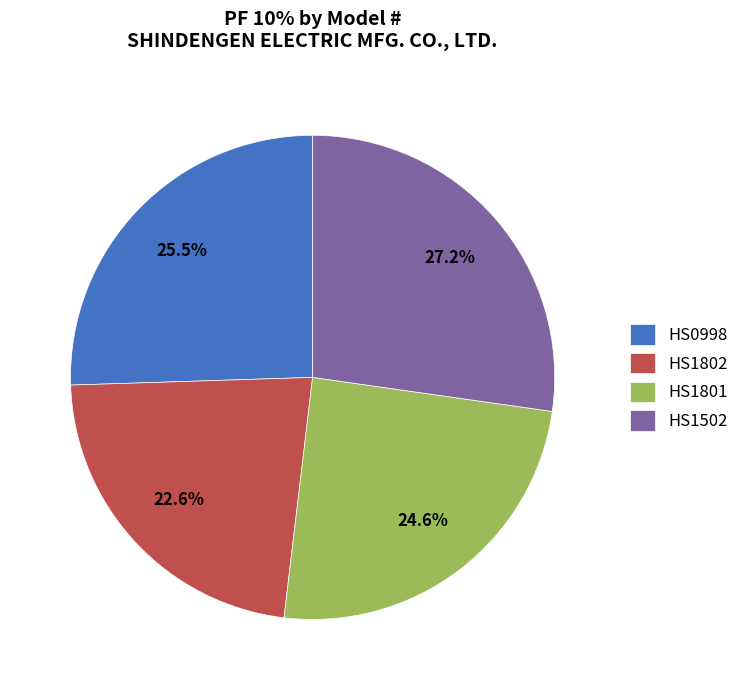

Is HS1802 the majority of the pie?

No